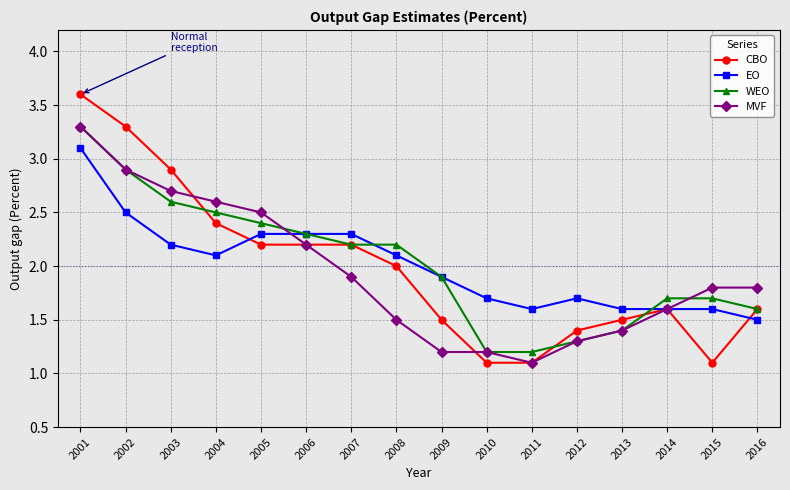

True or false: MVF has more than 1 points higher than both neighbors.

False